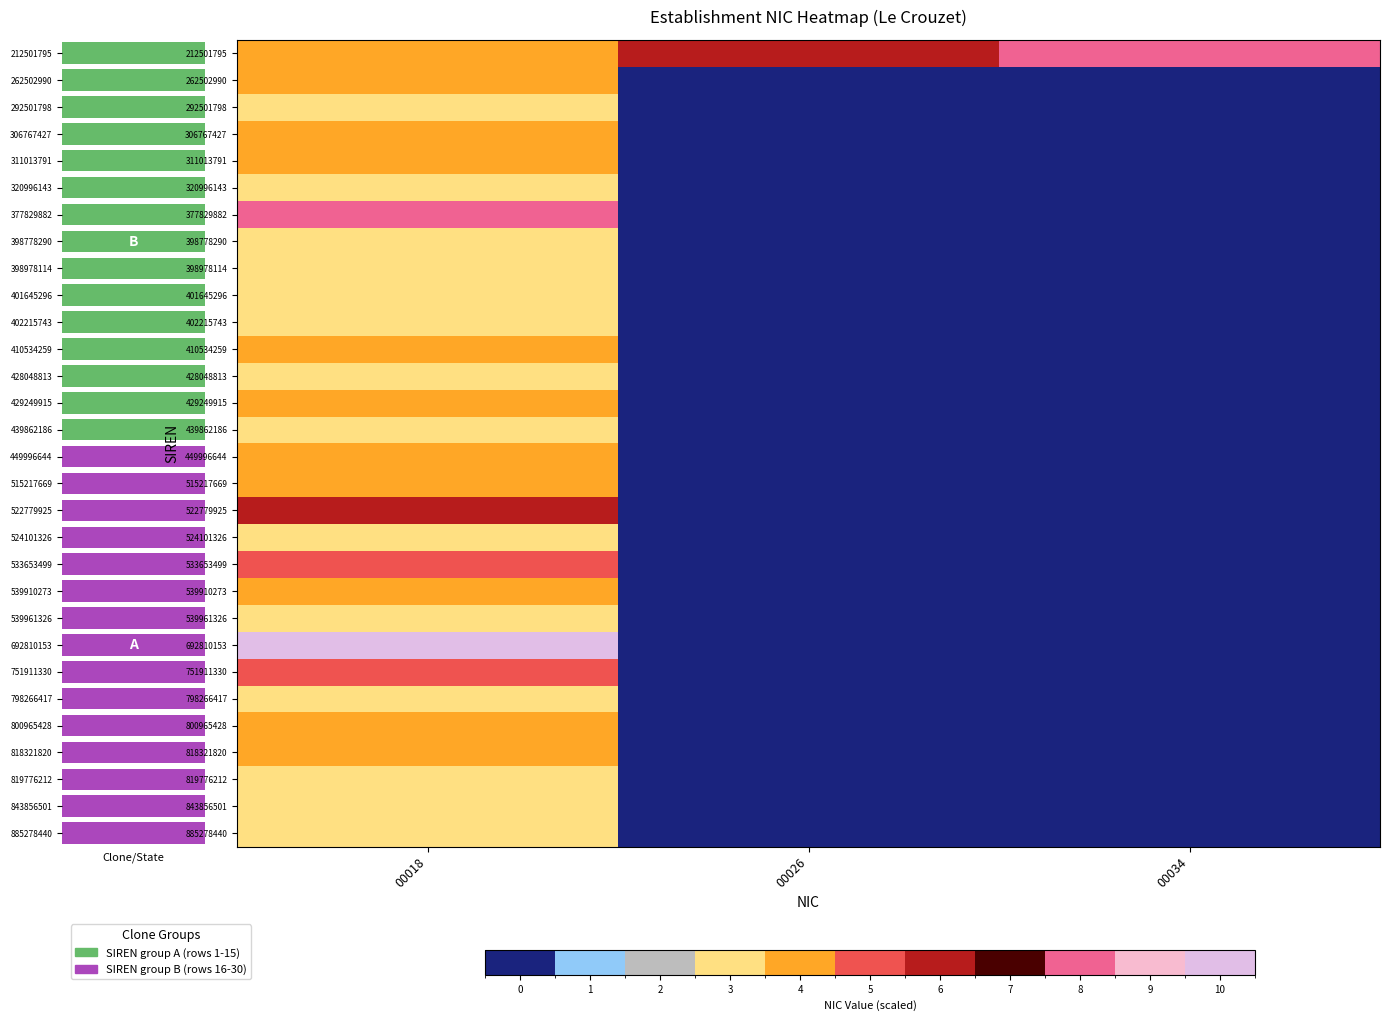

What is the sum of all 885278440 values?

3